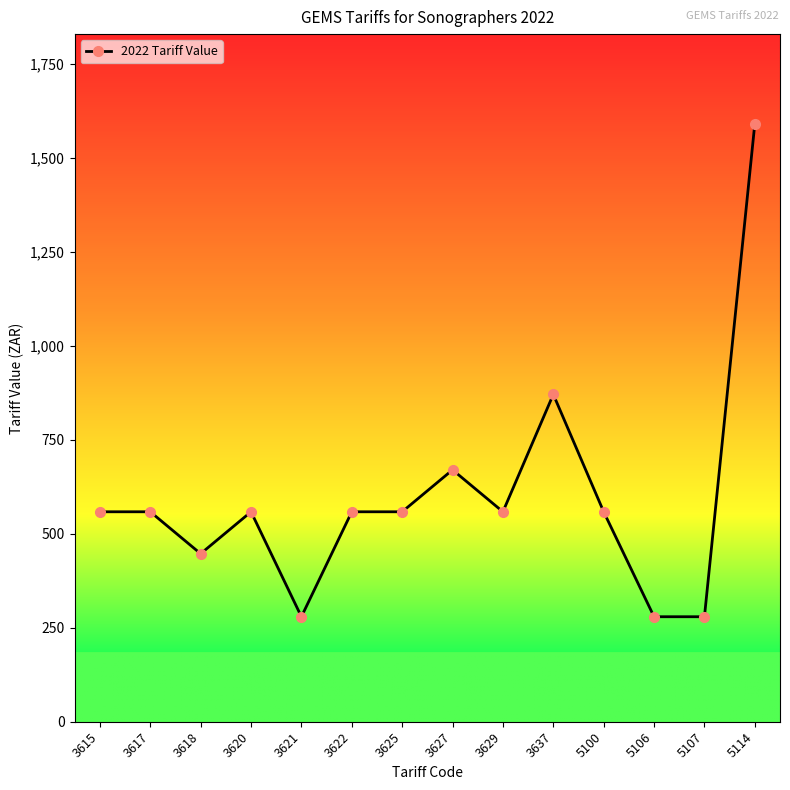

What is the sum of all values?

8325.8